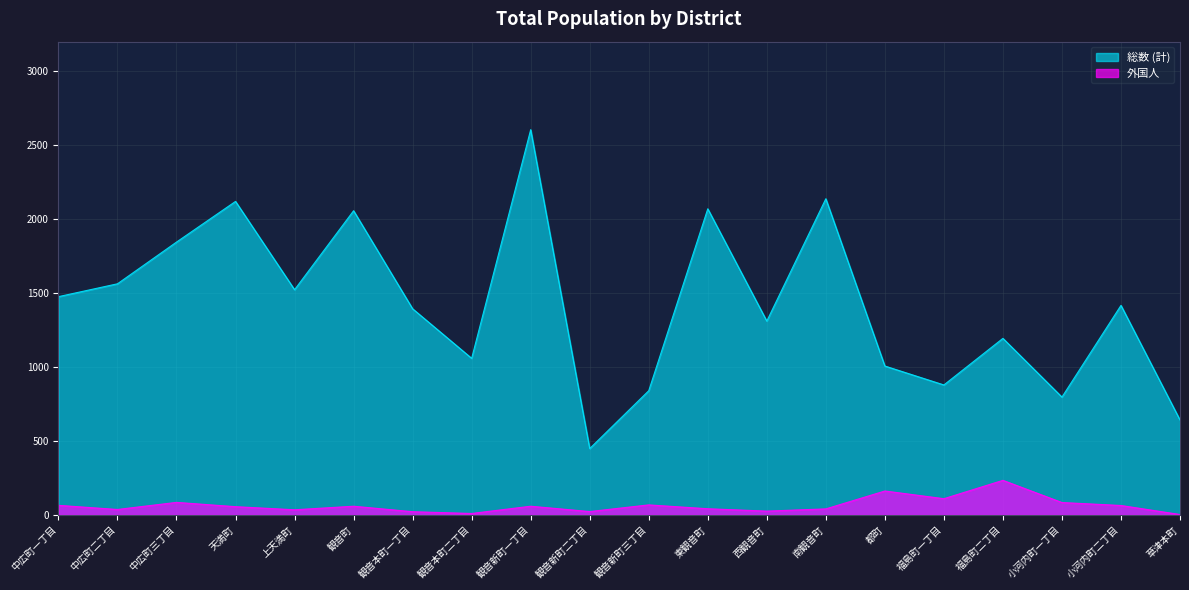

What is the approximate value of 総数 (計) at 福島町二丁目, to the nearest 100?

1200